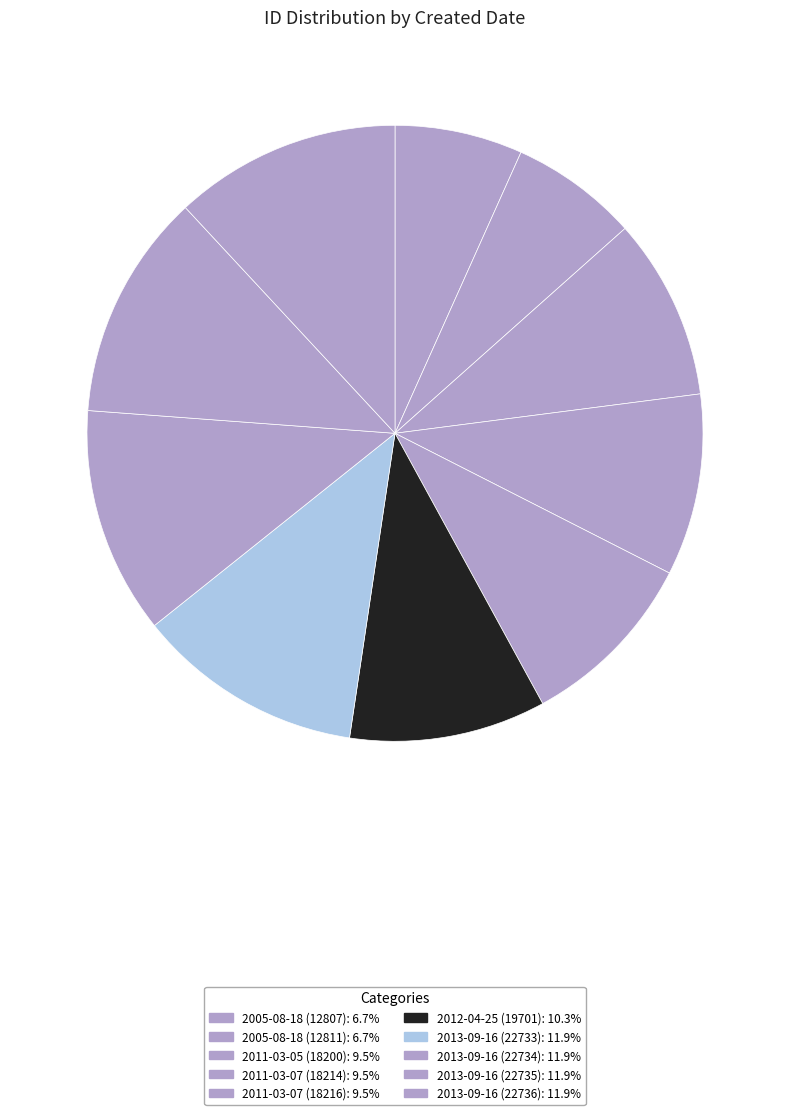

Is there a majority slice in this chart?

No